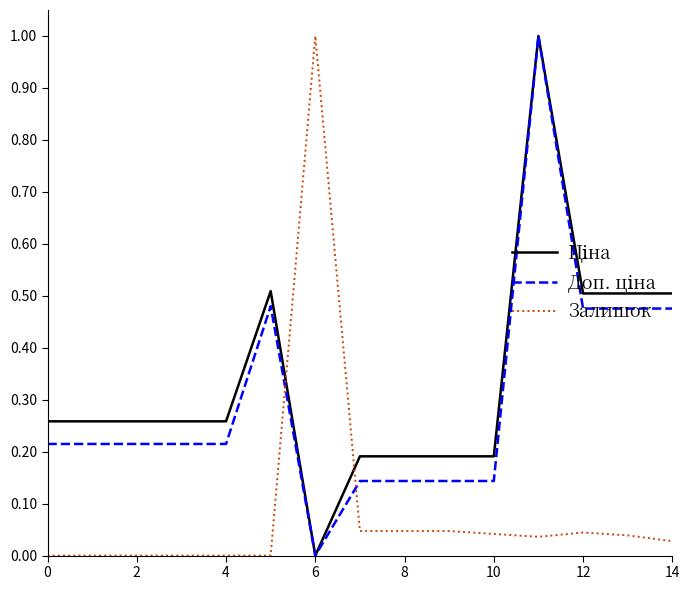

What is the maximum value for Ціна?

1.0